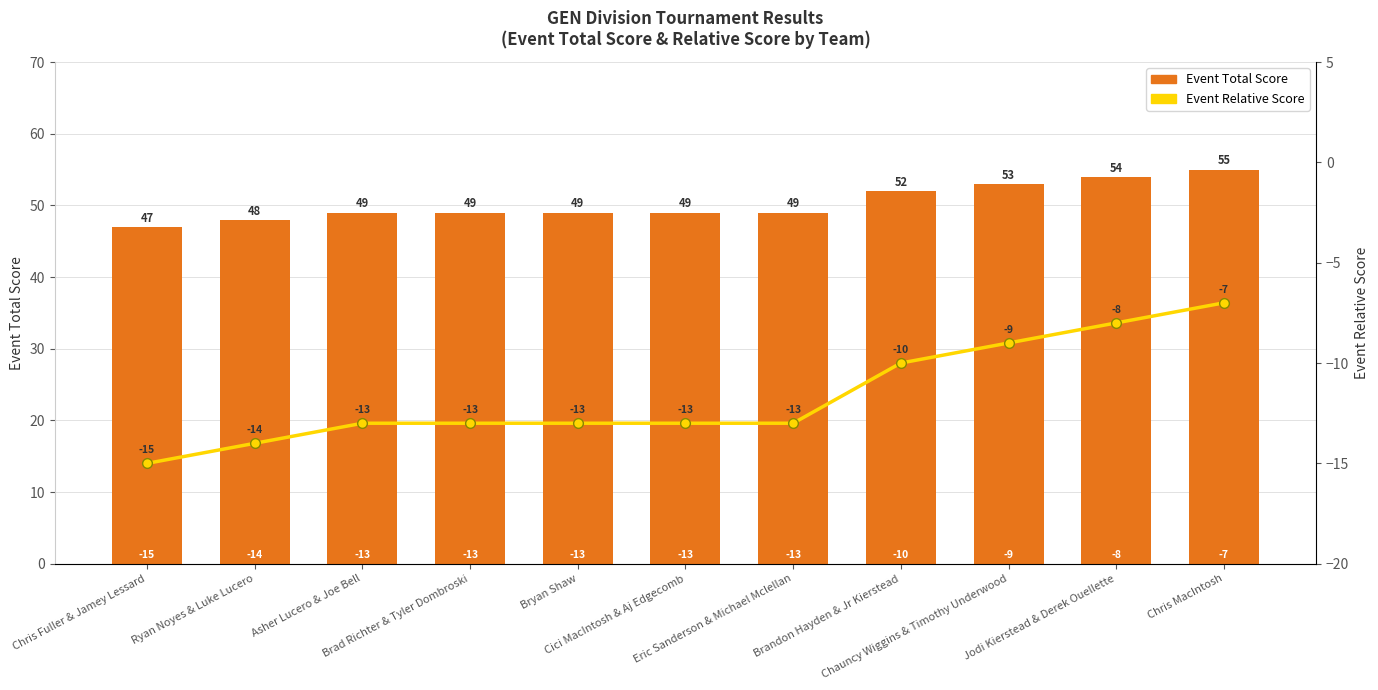

Reading left to right, what are all the values shown in this chart?

Event Total Score: Chris Fuller & Jamey Lessard=47	Ryan Noyes & Luke Lucero=48	Asher Lucero & Joe Bell=49	Brad Richter & Tyler Dombroski=49	Bryan Shaw=49	Cici MacIntosh & Aj Edgecomb=49	Eric Sanderson & Michael Mclellan=49	Brandon Hayden & Jr Kierstead=52	Chauncy Wiggins & Timothy Underwood=53	Jodi Kierstead & Derek Ouellette=54	Chris MacIntosh=55
Event Relative Score: Chris Fuller & Jamey Lessard=-15	Ryan Noyes & Luke Lucero=-14	Asher Lucero & Joe Bell=-13	Brad Richter & Tyler Dombroski=-13	Bryan Shaw=-13	Cici MacIntosh & Aj Edgecomb=-13	Eric Sanderson & Michael Mclellan=-13	Brandon Hayden & Jr Kierstead=-10	Chauncy Wiggins & Timothy Underwood=-9	Jodi Kierstead & Derek Ouellette=-8	Chris MacIntosh=-7